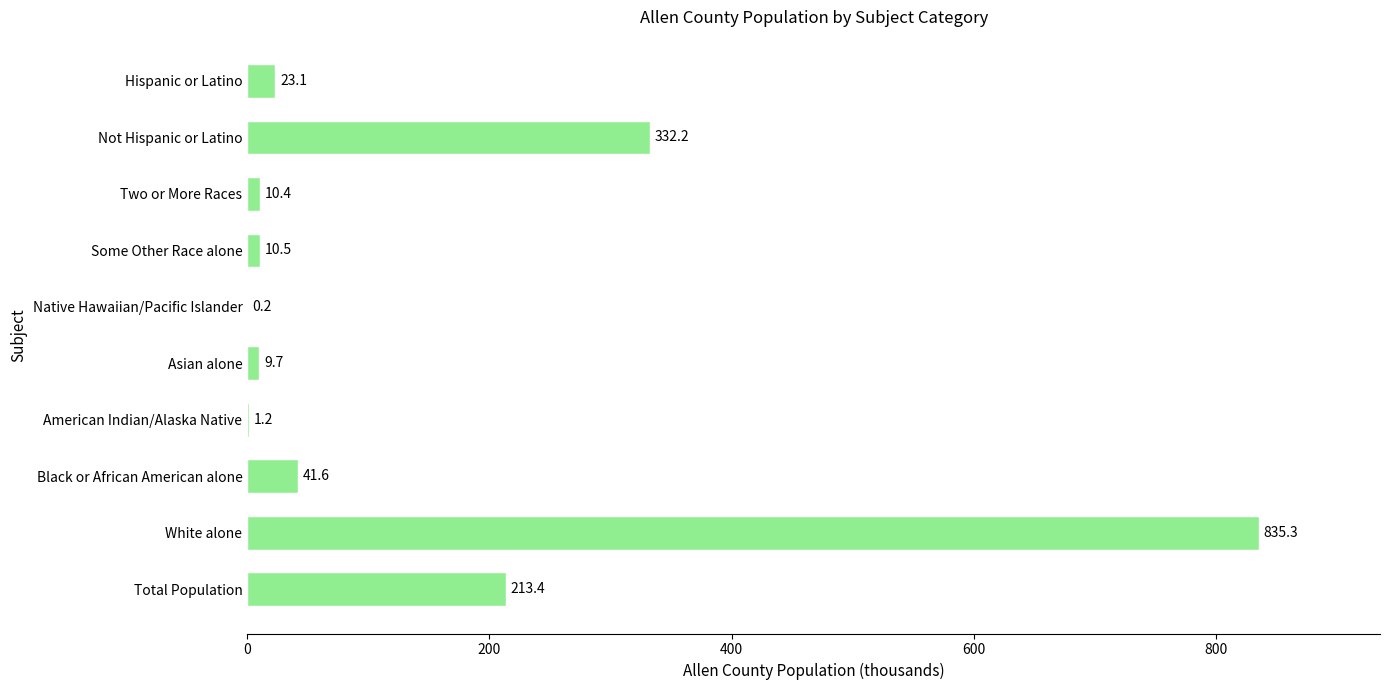

Are the bars horizontal?

Yes